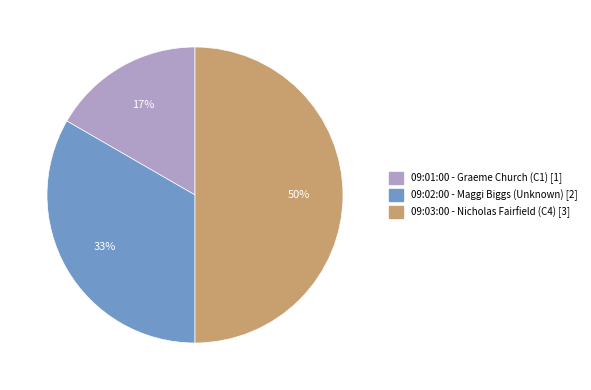

Approximately how many times larger is the value at 09:01:00 - Graeme Church (C1) compared to 09:03:00 - Nicholas Fairfield (C4)?

0.3